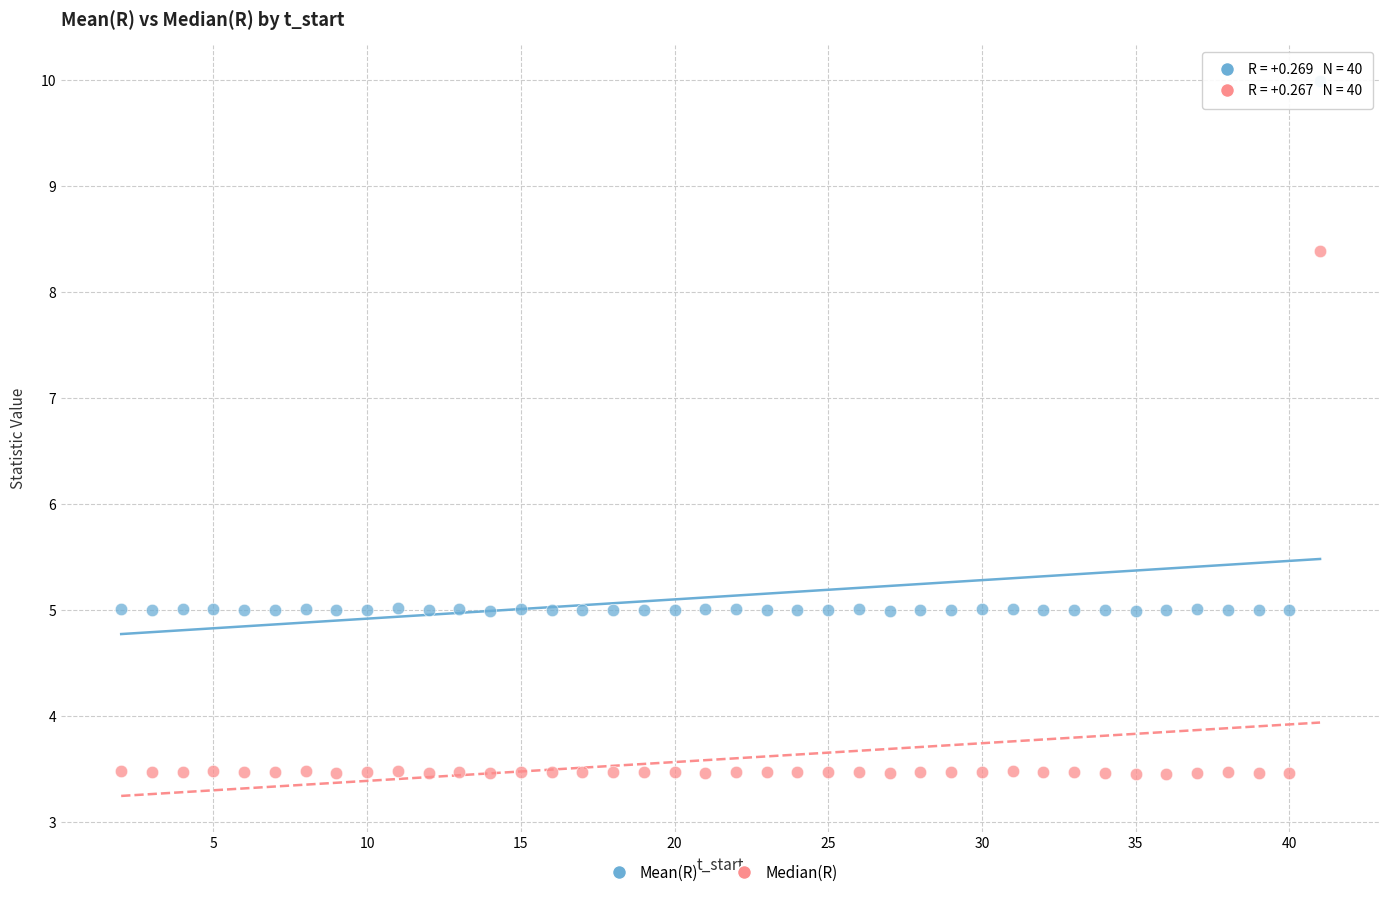

Which series reaches the maximum Y coordinate?

Mean(R)